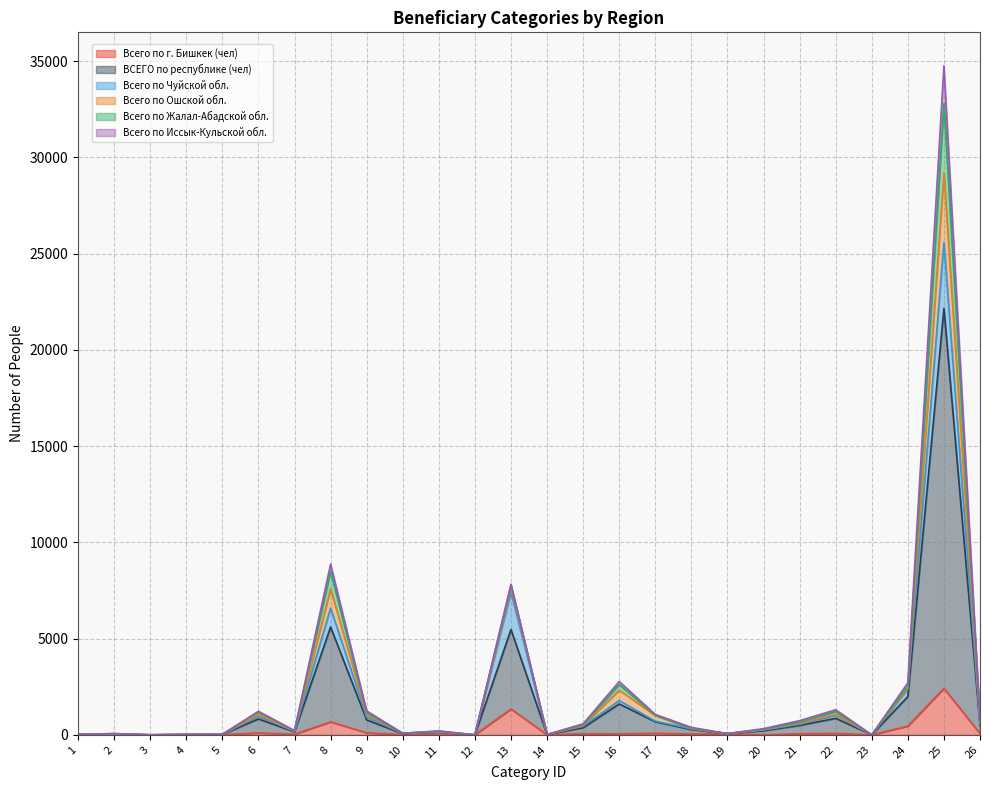

How many positive values does the ВСЕГО по республике (чел) series have?

24